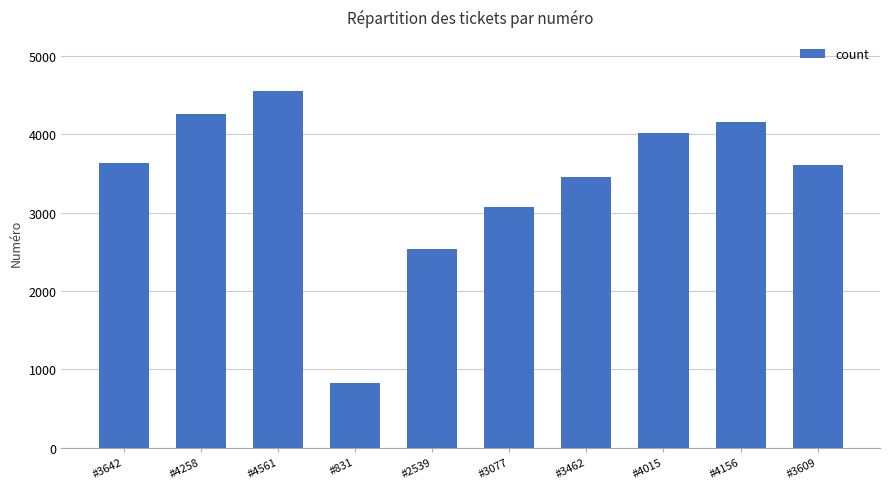

Read the value at #4258.

4258